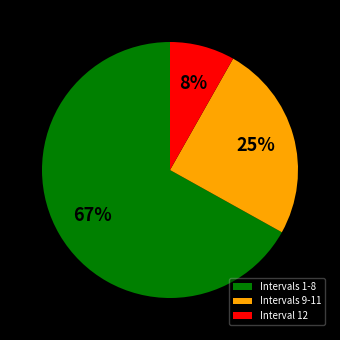

To the nearest percent, what is the difference between the largest and smallest slice percentages?

59%